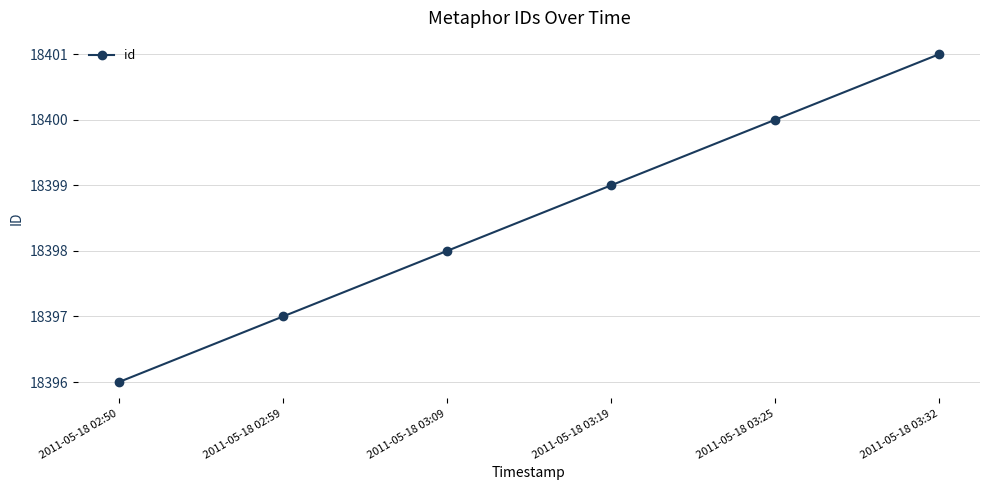

Reading left to right, transcribe all the data shown in this chart.

2011-05-18 02:50=18396	2011-05-18 02:59=18397	2011-05-18 03:09=18398	2011-05-18 03:19=18399	2011-05-18 03:25=18400	2011-05-18 03:32=18401